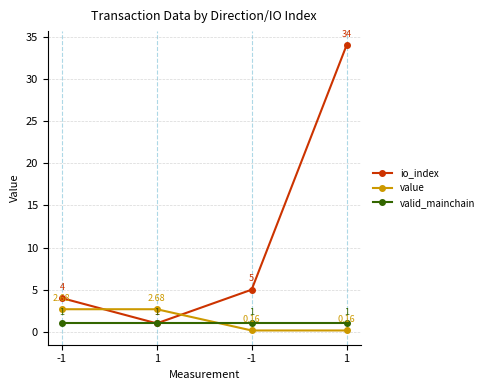

List the series in order of their peak value, highest first.

io_index, value, valid_mainchain